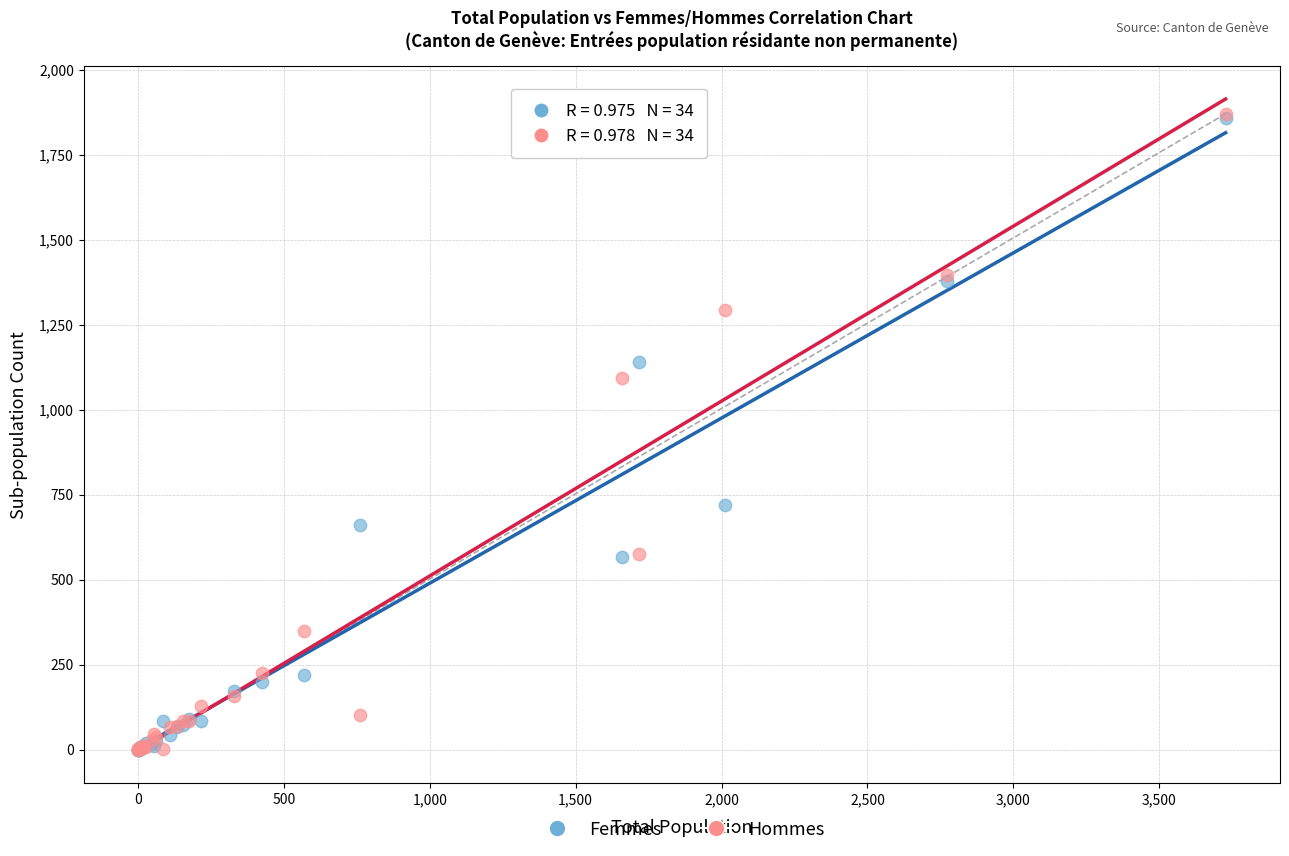

What are all the series names shown in the legend?

Femmes, Hommes